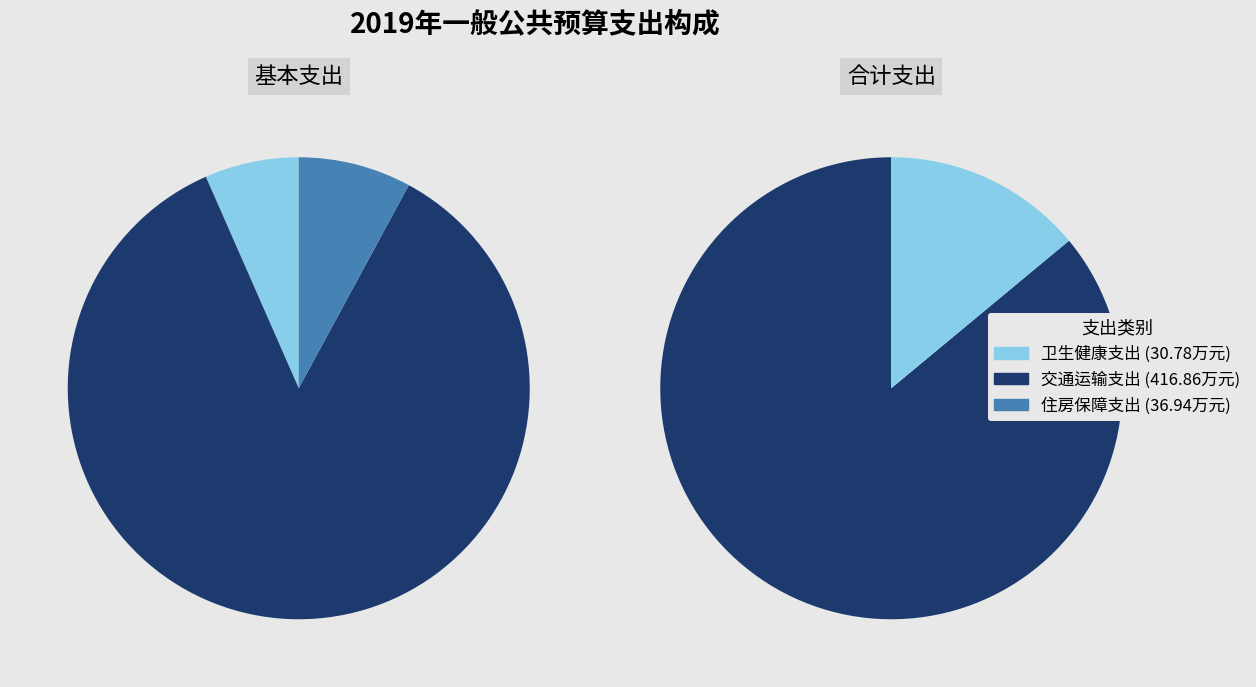

Count the number of slices in the pie.

3